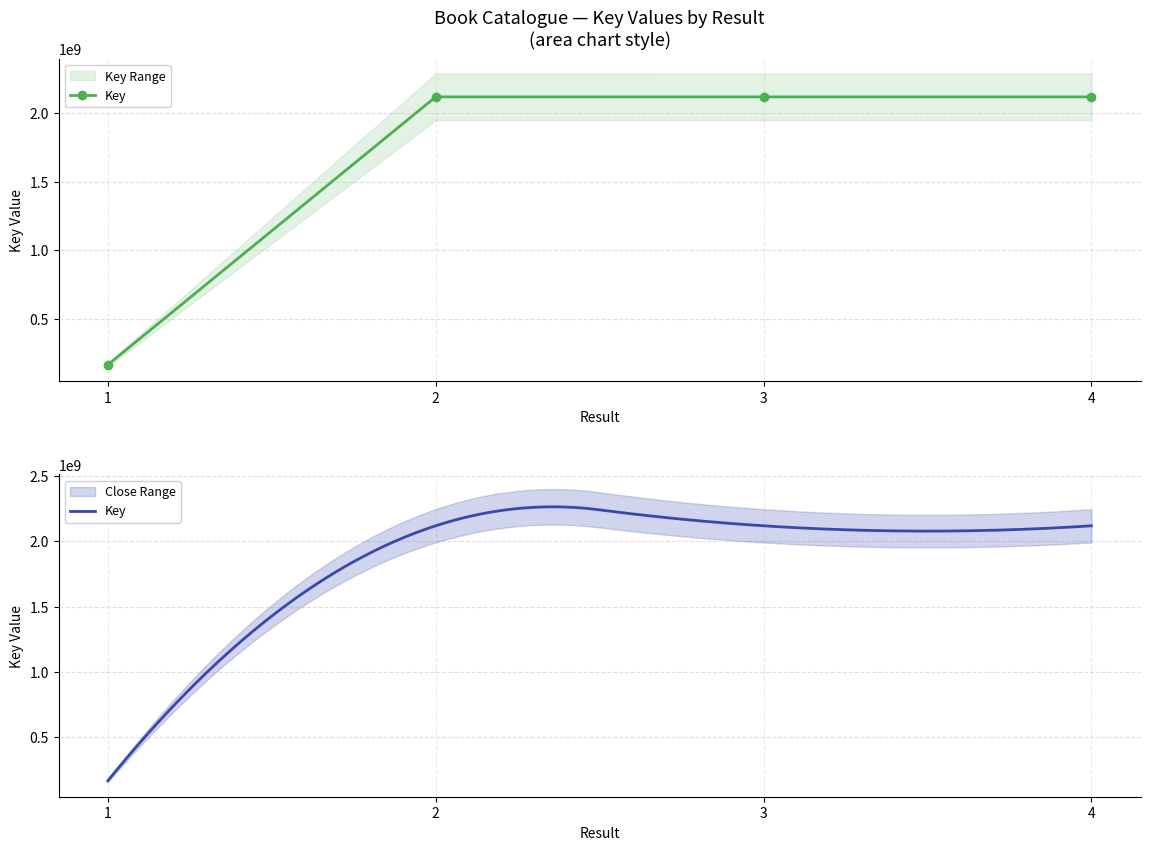

How many lines are shown in the chart?

1